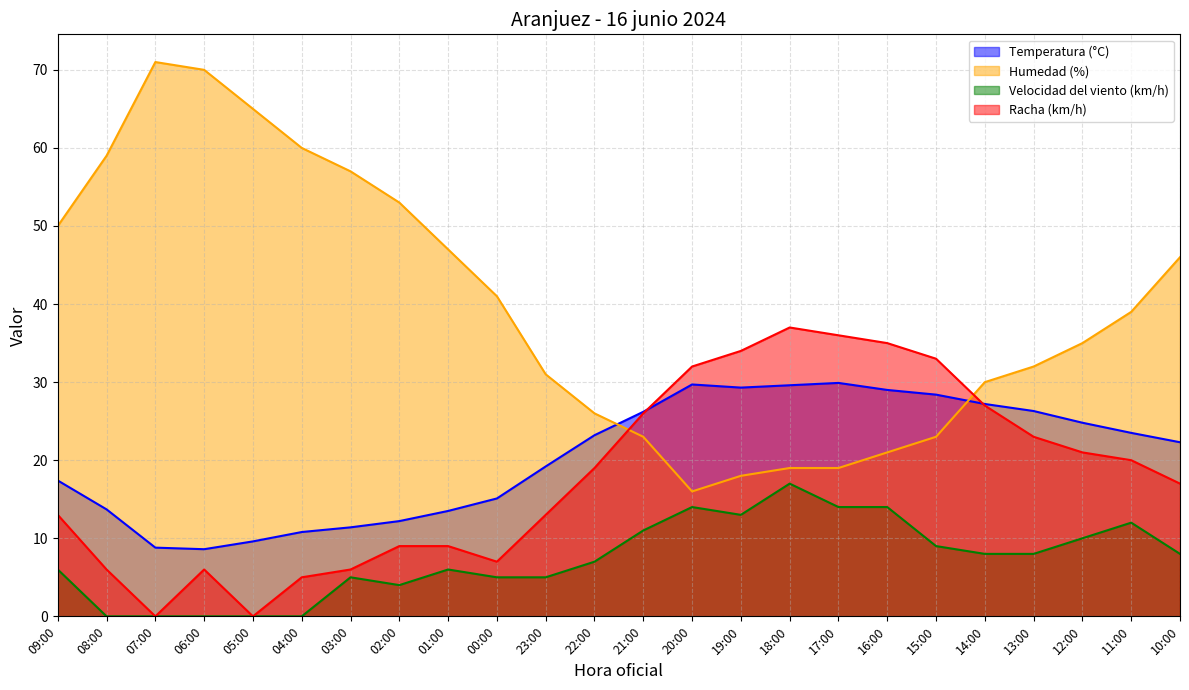

Between 05:00 and 18:00, which is larger?

18:00